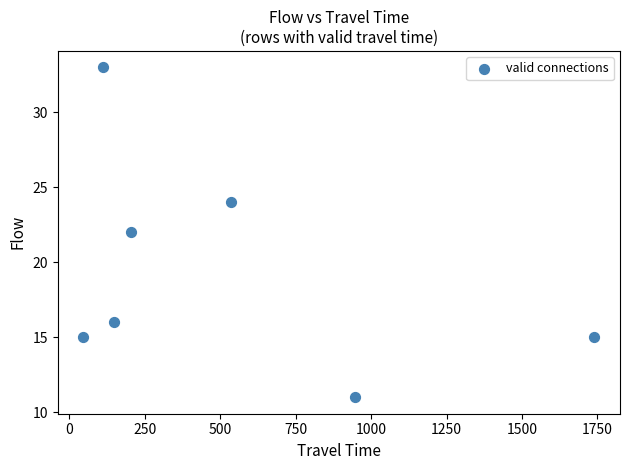

What is the average X value?

534